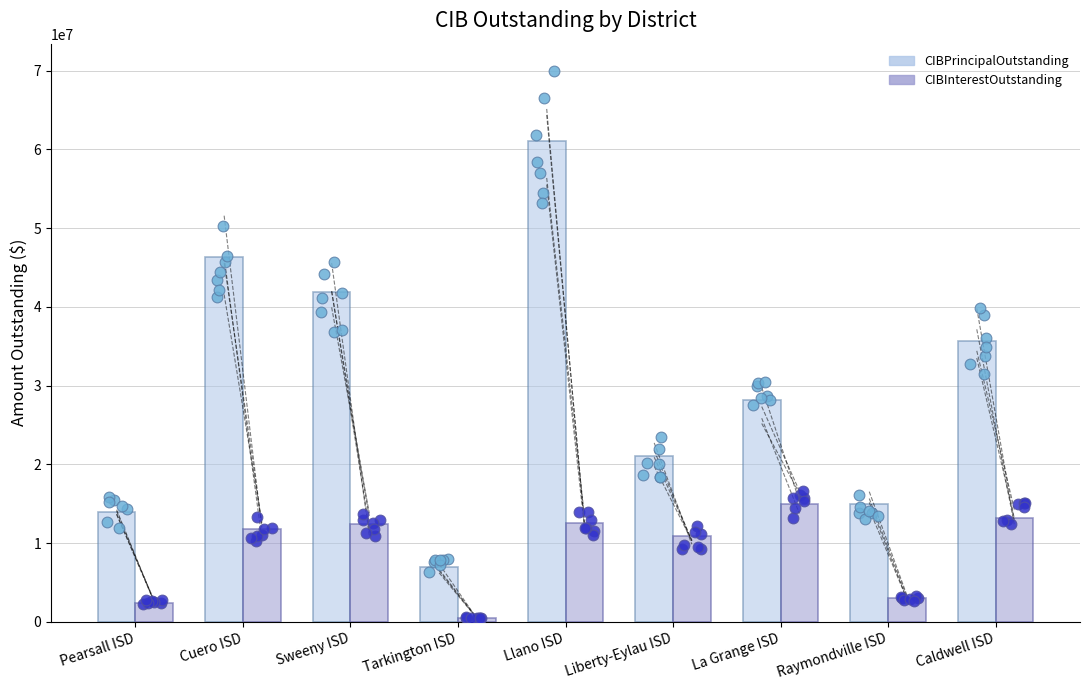

At which category is the sum across all series the highest?

Llano ISD